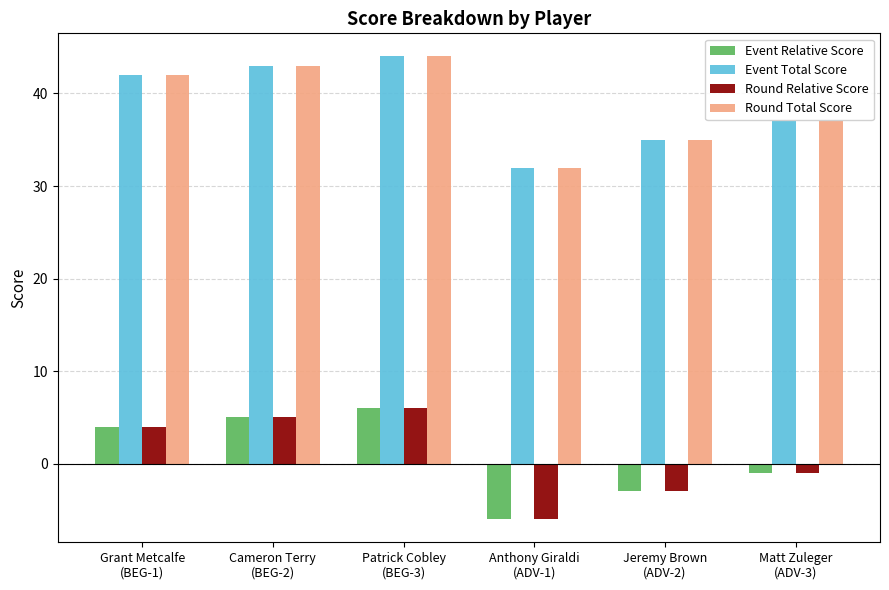

What is the total value across all series at Patrick Cobley
(BEG-3)?

100